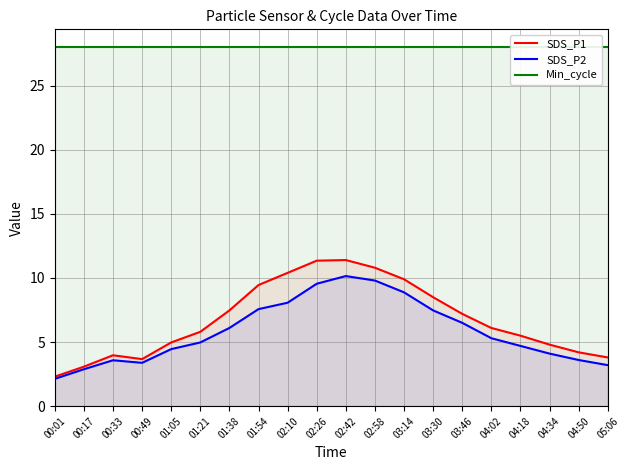

How many series are shown in this chart?

3